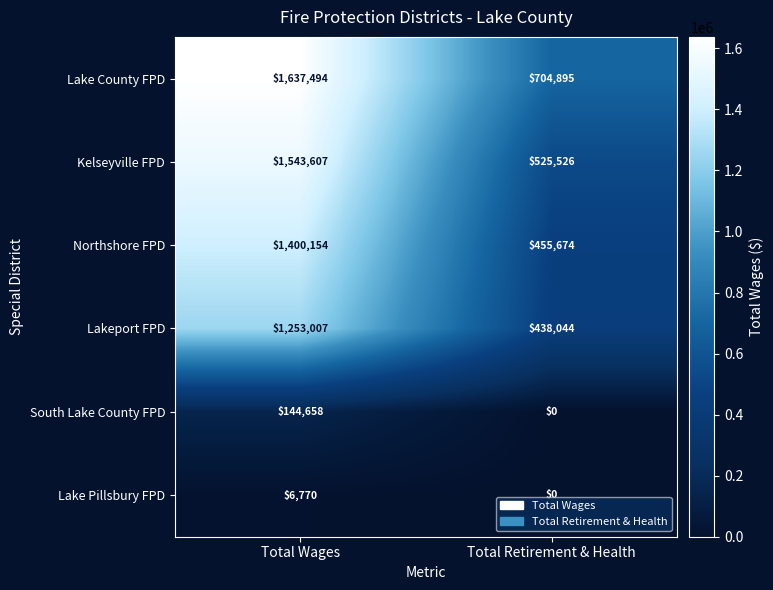

Reading left to right, transcribe all the data shown in this chart.

Lake County FPD: 1637494	704895
Kelseyville FPD: 1543607	525526
Northshore FPD: 1400154	455674
Lakeport FPD: 1253007	438044
South Lake County FPD: 144658	0
Lake Pillsbury FPD: 6770	0